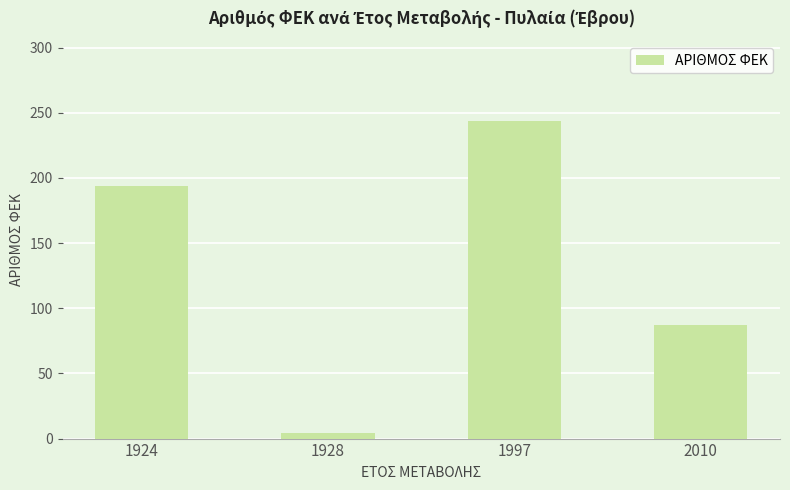

Reading left to right, extract all data points from this chart.

194	4	244	87